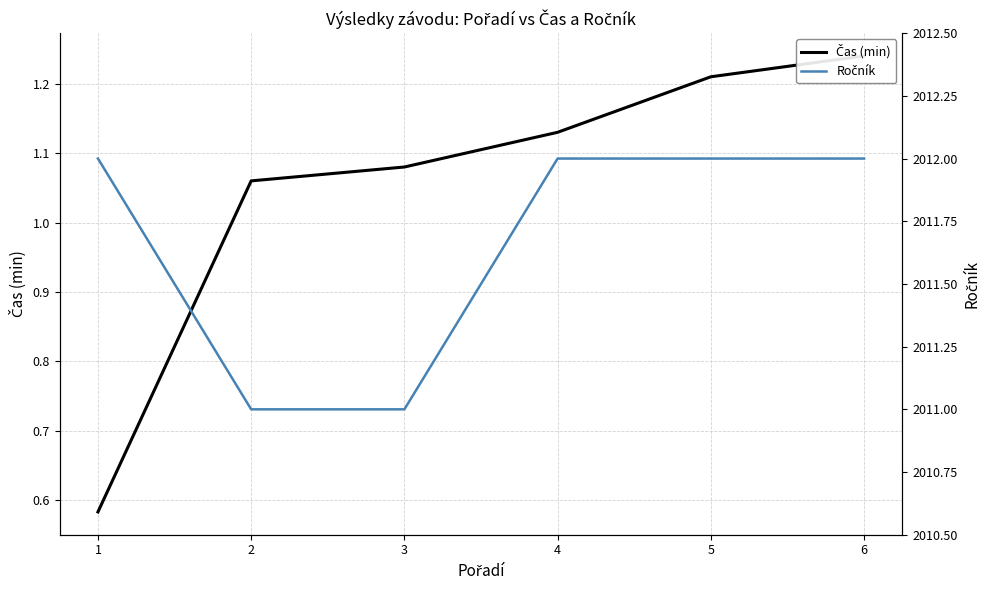

Is it true that Ročník equals 565.4 at 5?

False